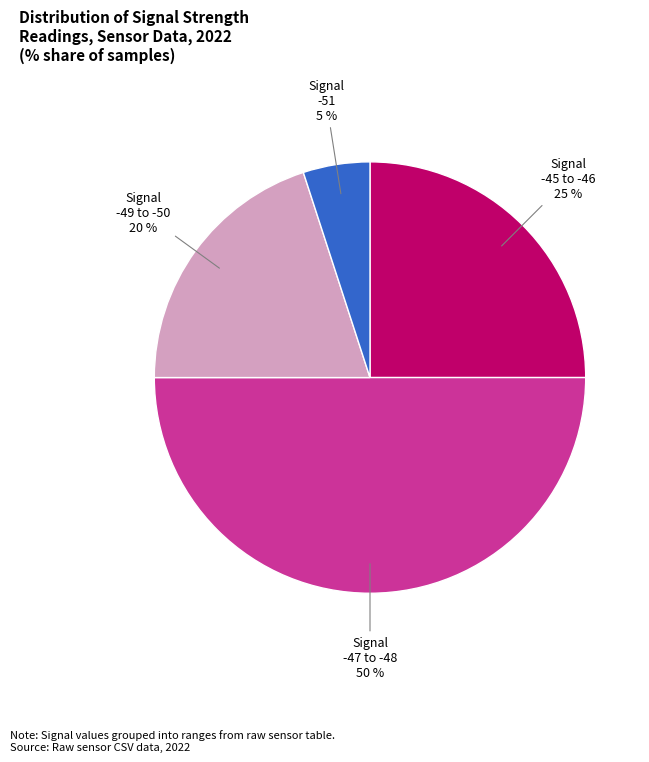

To the nearest percent, what is the difference between the largest and smallest slice percentages?

45%